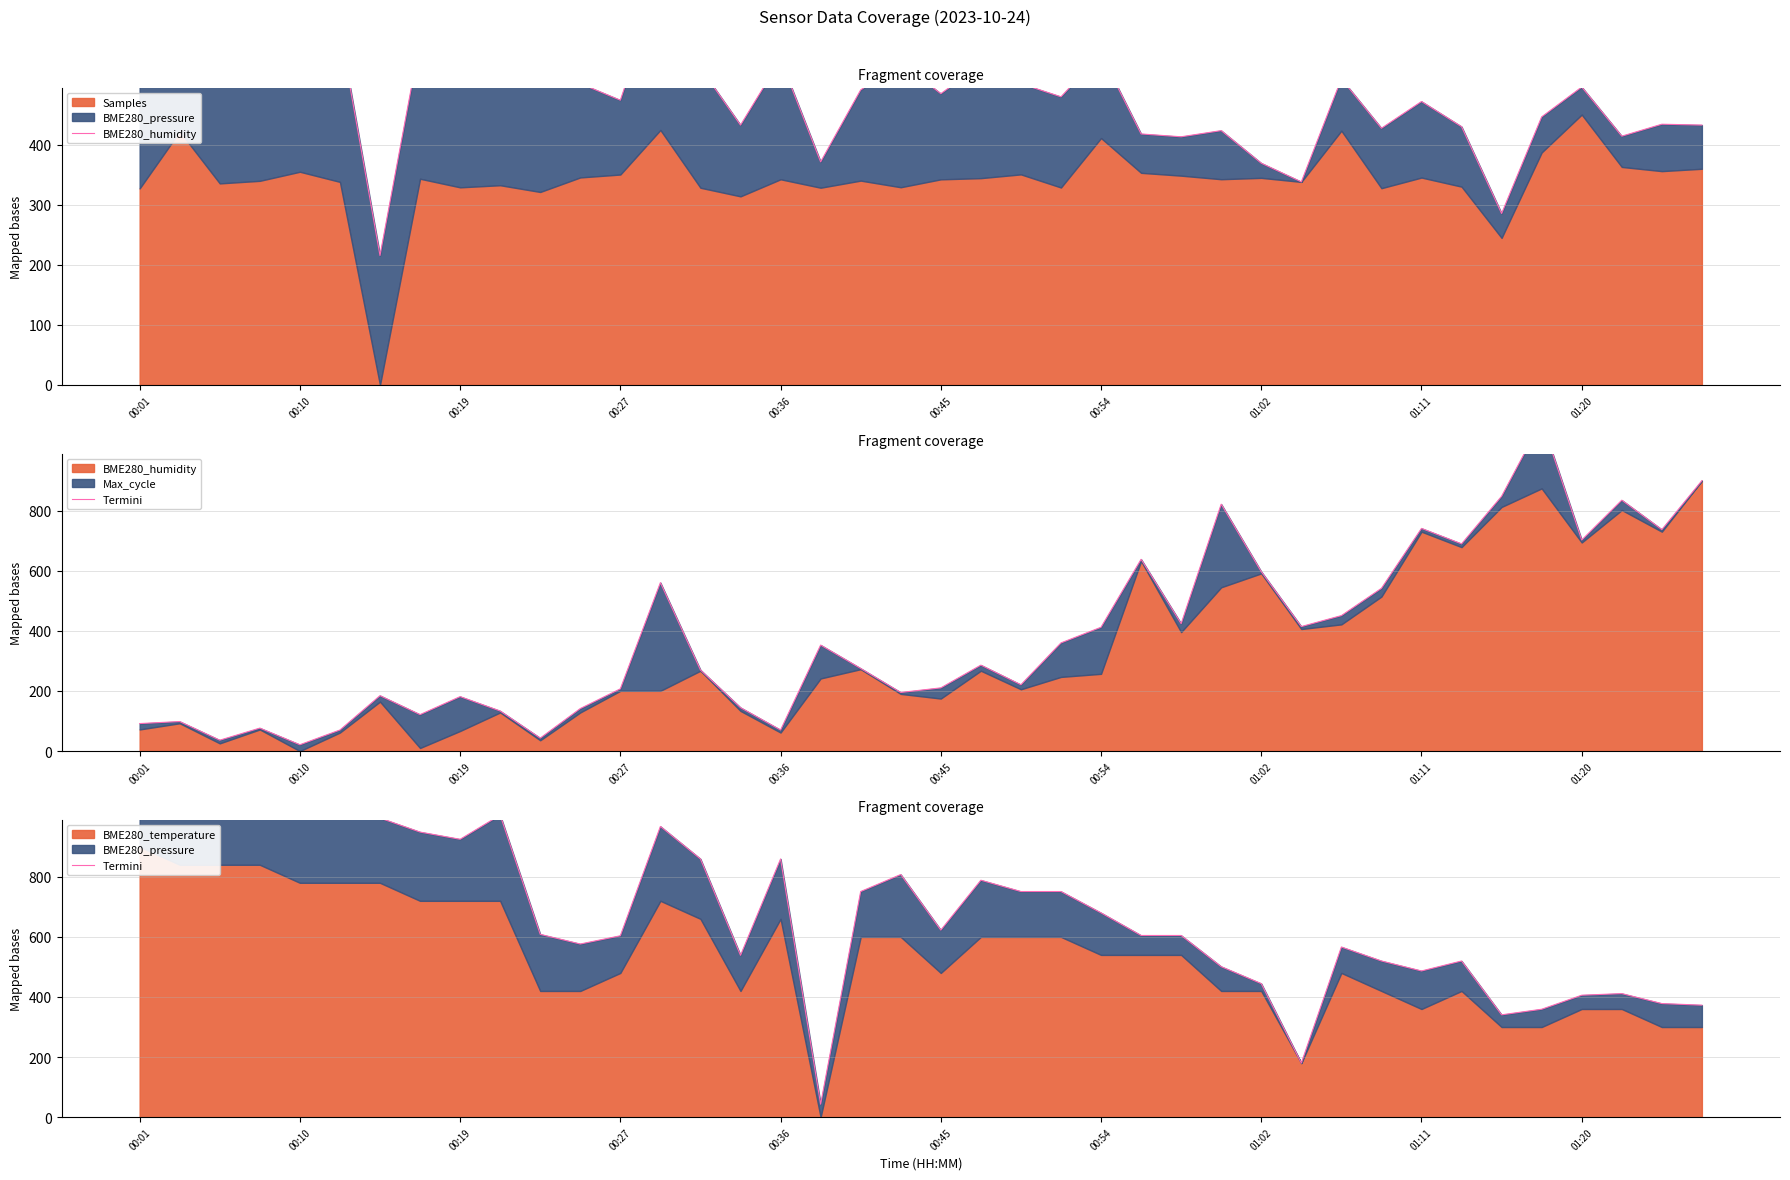

Which series changed the most between 00:27 and 01:11?

Termini